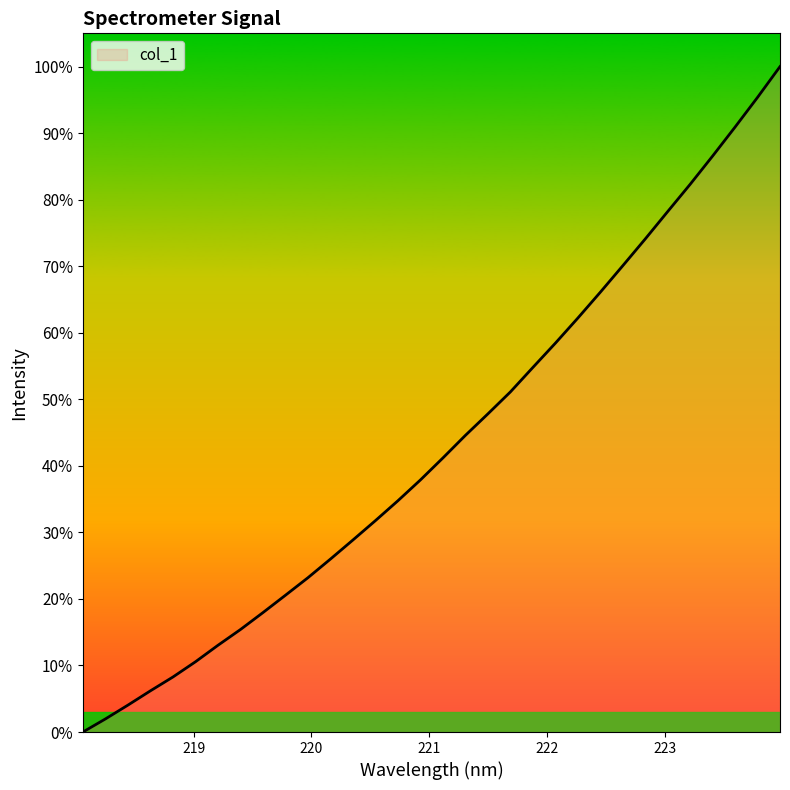

Does the chart have visible grid lines?

No